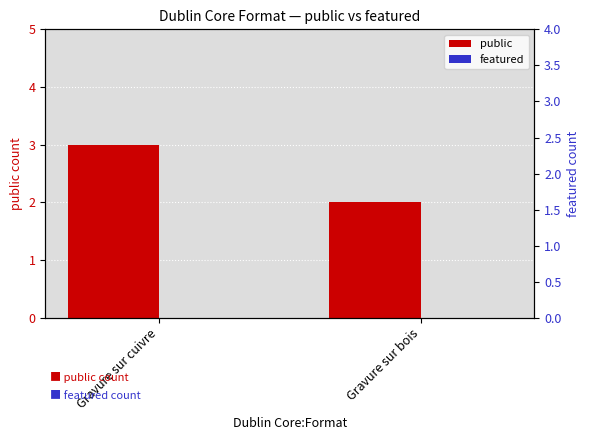

Rank the series at Gravure sur cuivre from highest to lowest value.

public, featured